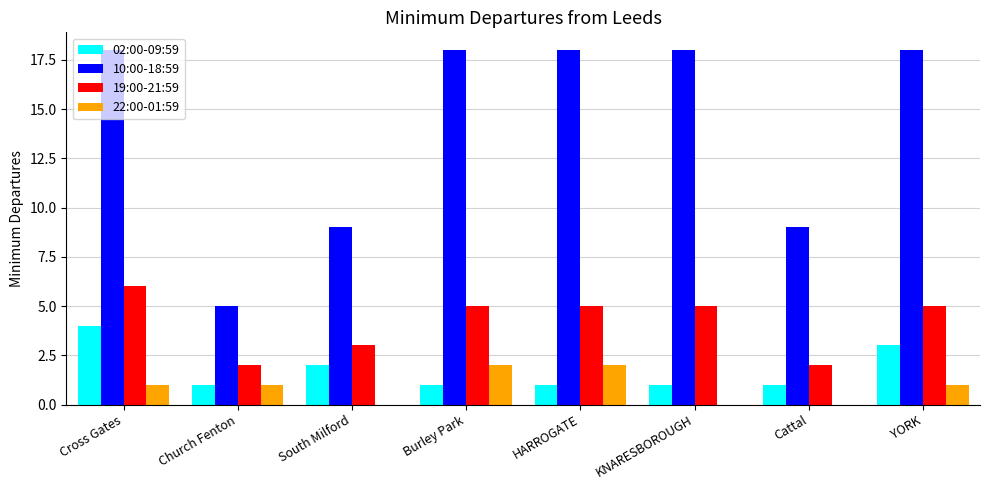

How many series are shown in this chart?

4